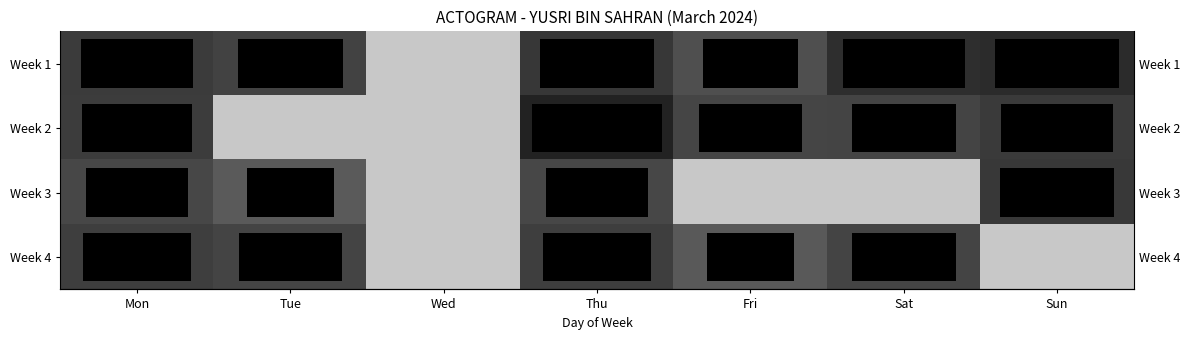

What is the difference between the second highest and second lowest values in the Week 2 series?

11.4